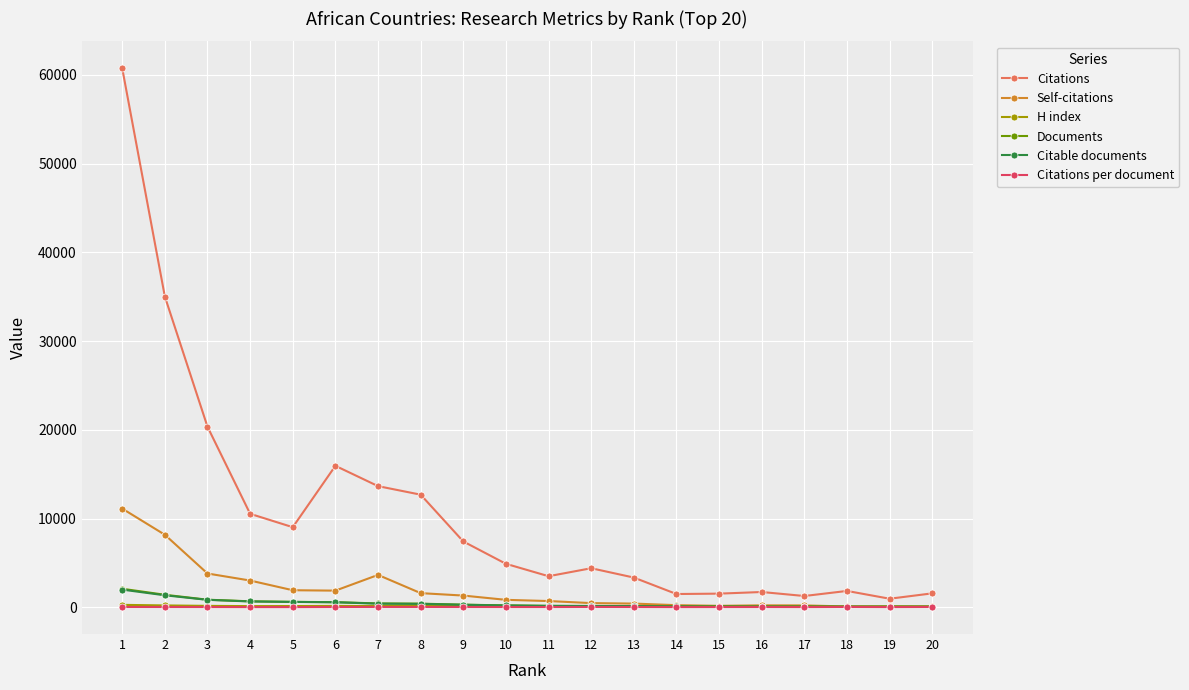

True or false: Citations and H index cross at least once.

False